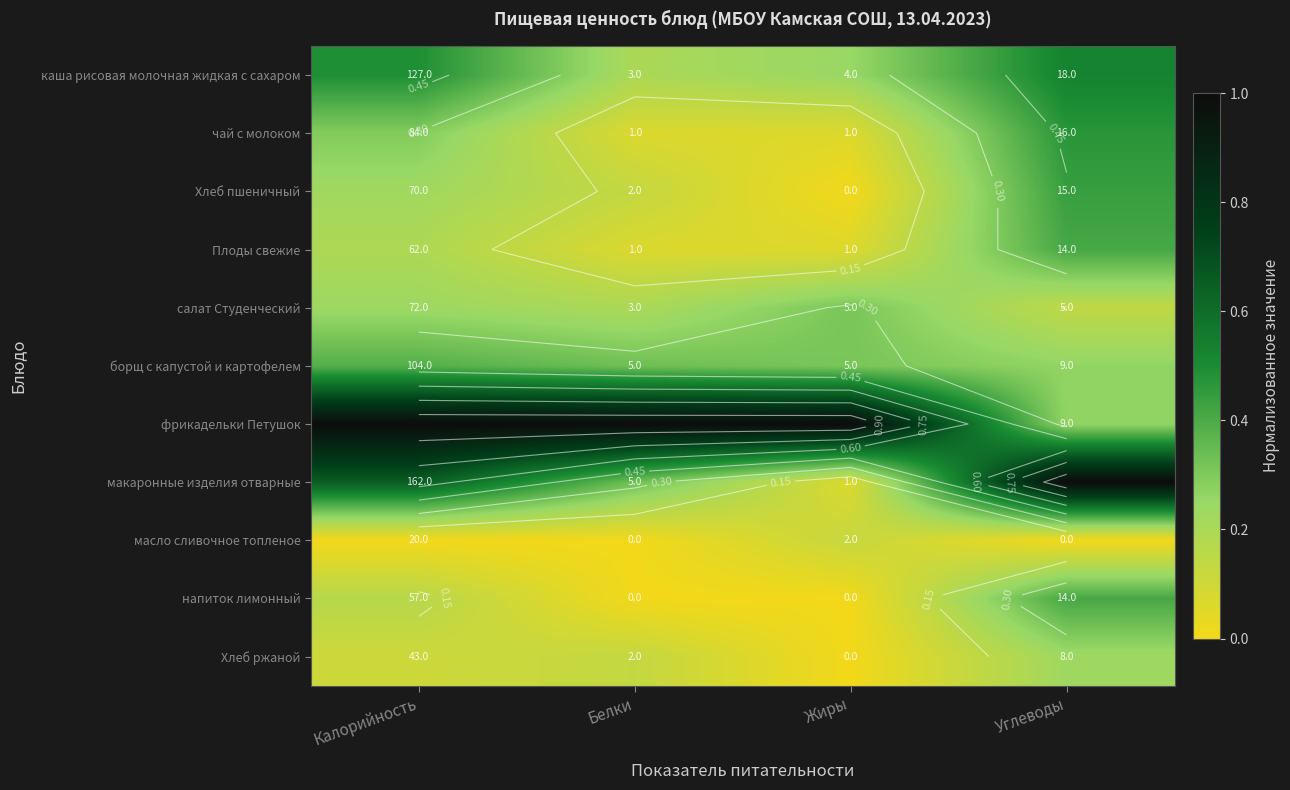

Which series has the largest range (max minus min)?

макаронные изделия отварные